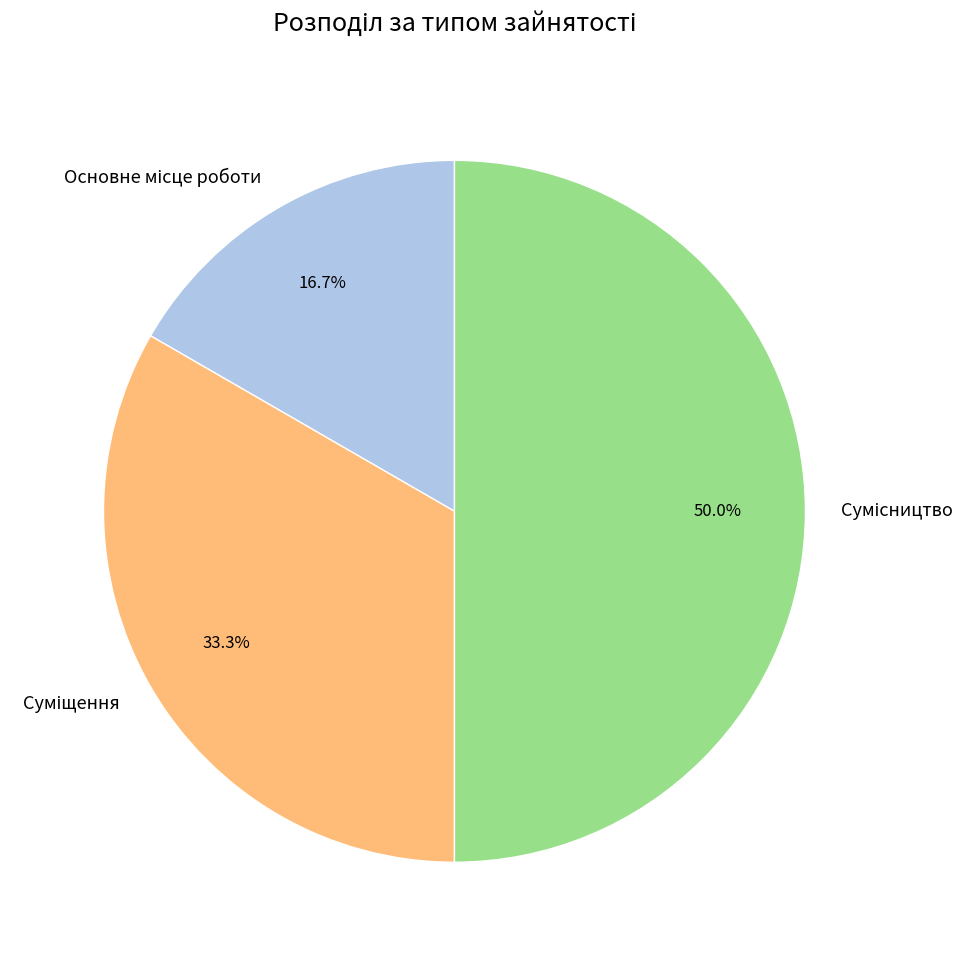

Rank the categories by value from lowest to highest.

Основне місце роботи, Суміщення, Сумісництво